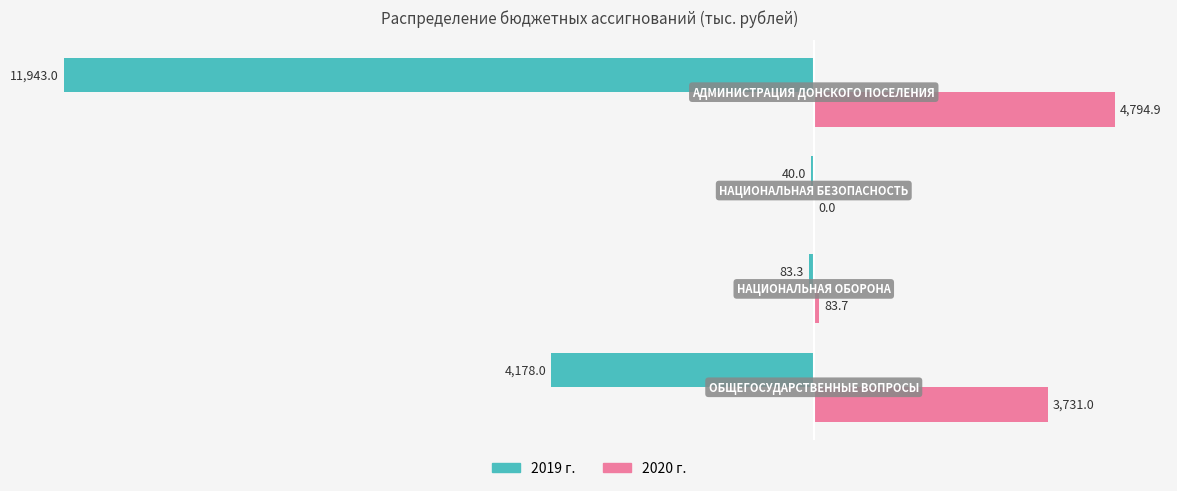

Which series has the largest total across all categories?

2020 г.